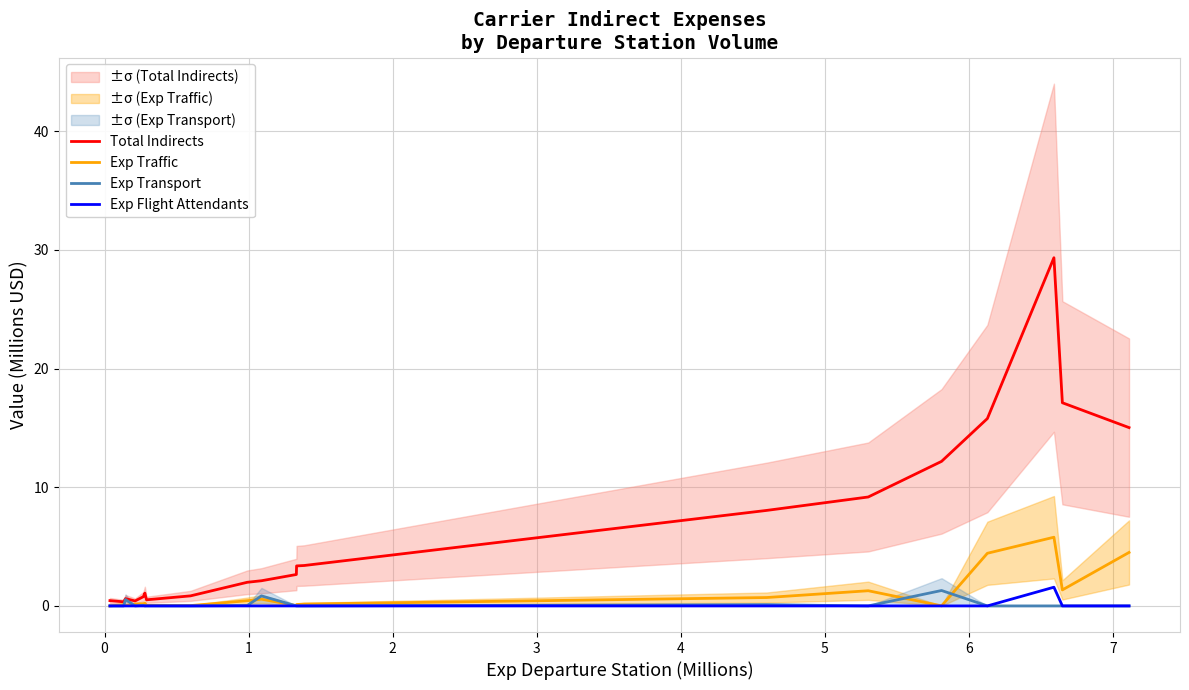

How many values in Exp Transport are above zero?

7